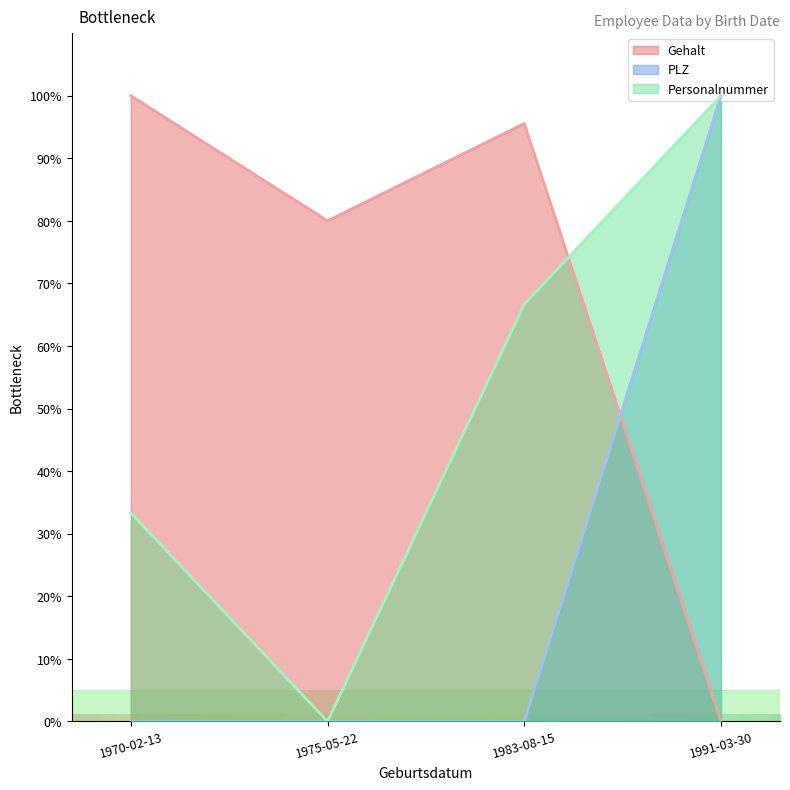

Does the chart display data point markers on the line(s)?

No